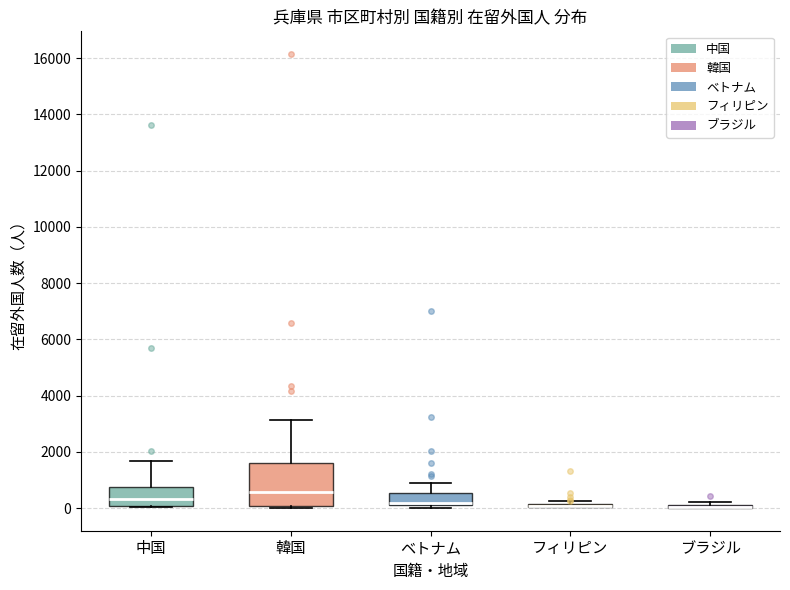

Which box is the tallest, from its lower edge to its upper edge?

韓国